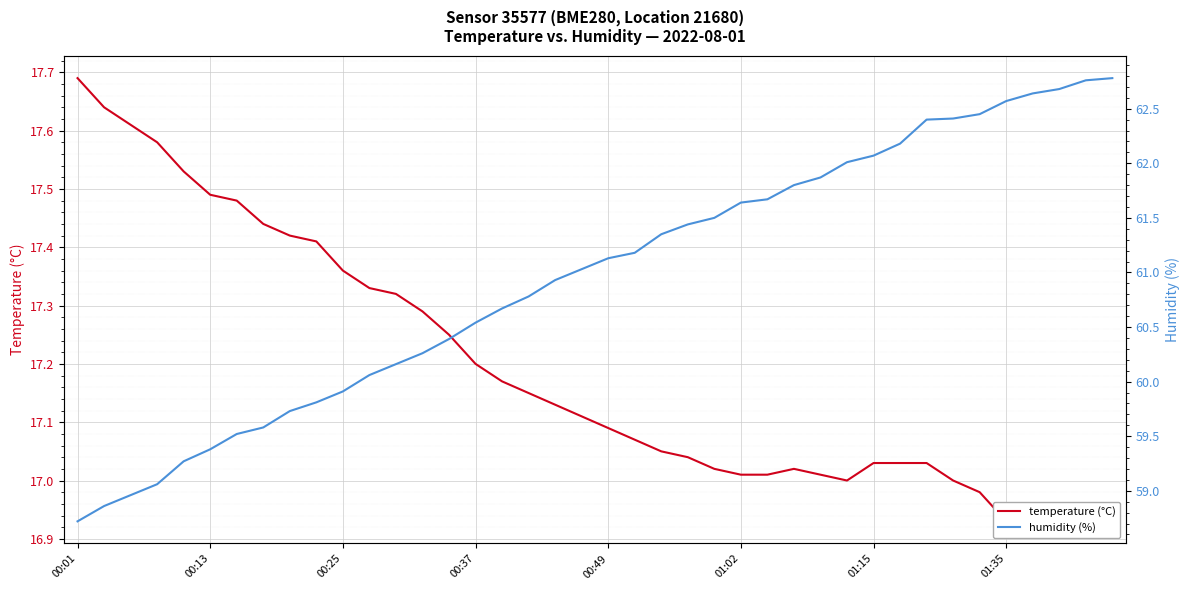

Reading left to right, extract all data points from this chart.

temperature (°C): 17.7	17.6	17.6	17.6	17.5	17.5	17.5	17.4	17.4	17.4	17.4	17.3	17.3	17.3	17.2	17.2	17.2	17.1	17.1	17.1	17.1	17.1	17.1	17.0	17.0	17.0	17.0	17.0	17.0	17.0	17.0	17.0	17.0	17.0	17.0	16.9	16.9	16.9	16.9	16.9
humidity (%): 58.7	58.9	59.0	59.1	59.3	59.4	59.5	59.6	59.7	59.8	59.9	60.1	60.2	60.3	60.4	60.5	60.7	60.8	60.9	61.0	61.1	61.2	61.4	61.4	61.5	61.6	61.7	61.8	61.9	62.0	62.1	62.2	62.4	62.4	62.5	62.6	62.6	62.7	62.8	62.8